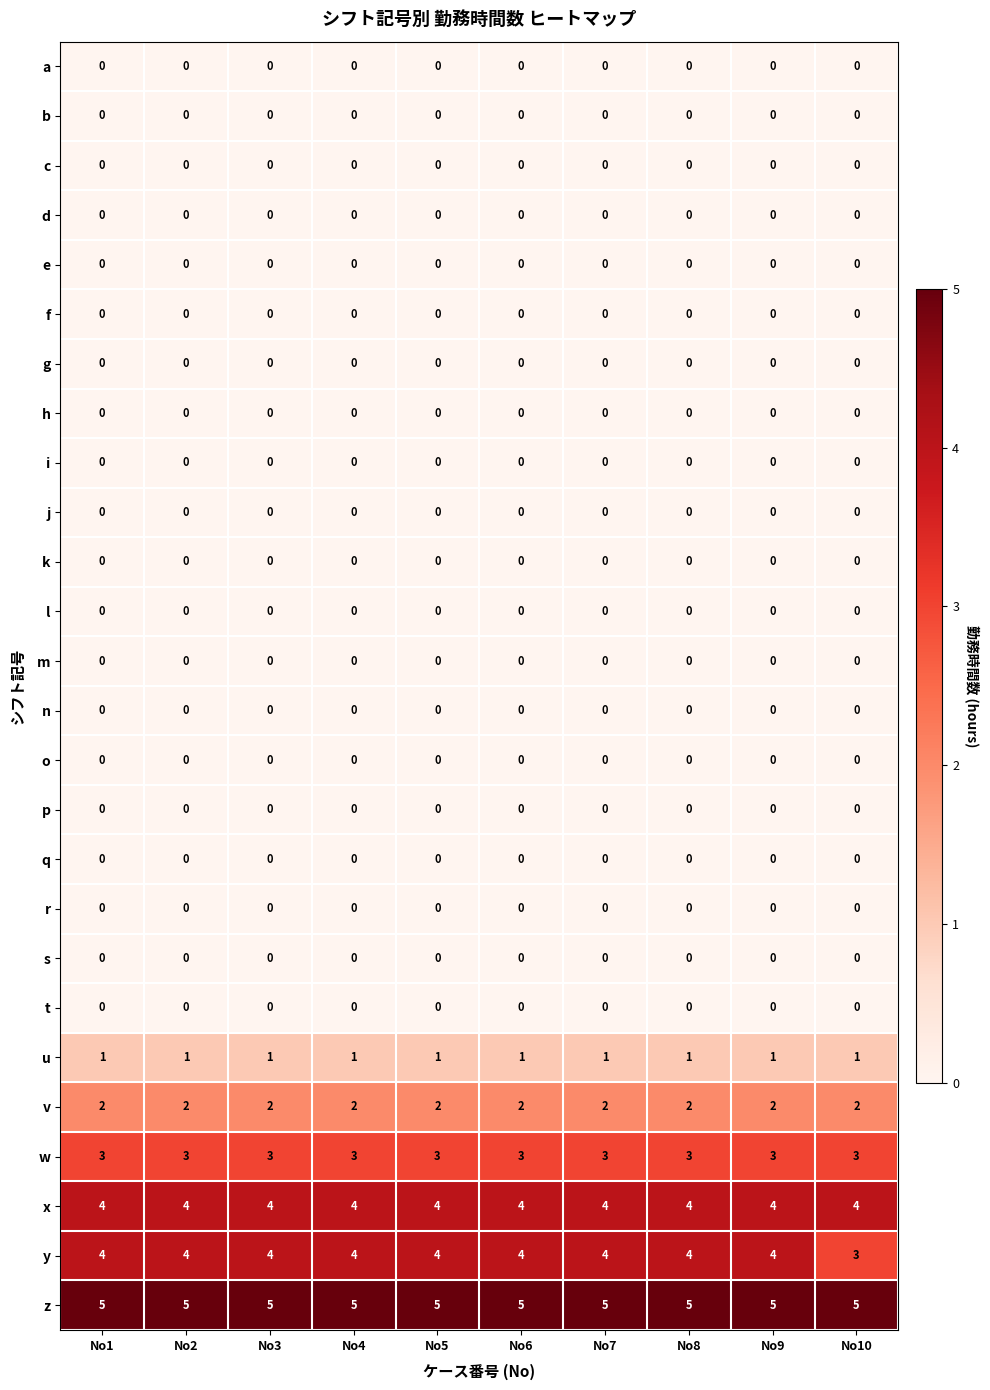

Count the number of categories in the chart.

10